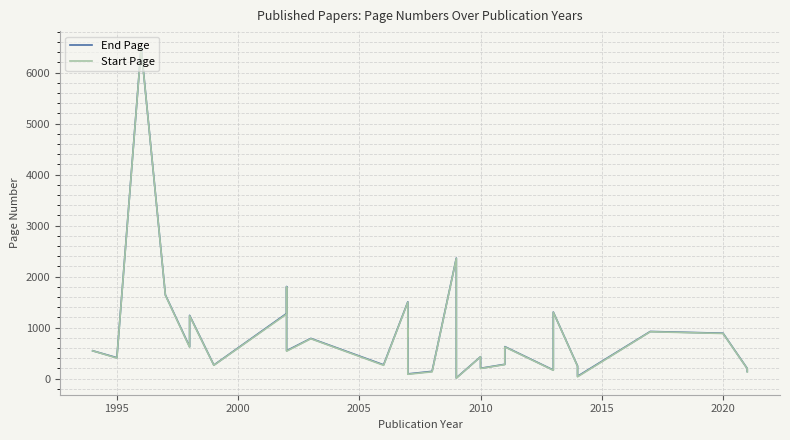

Which series has the widest spread of values?

End Page